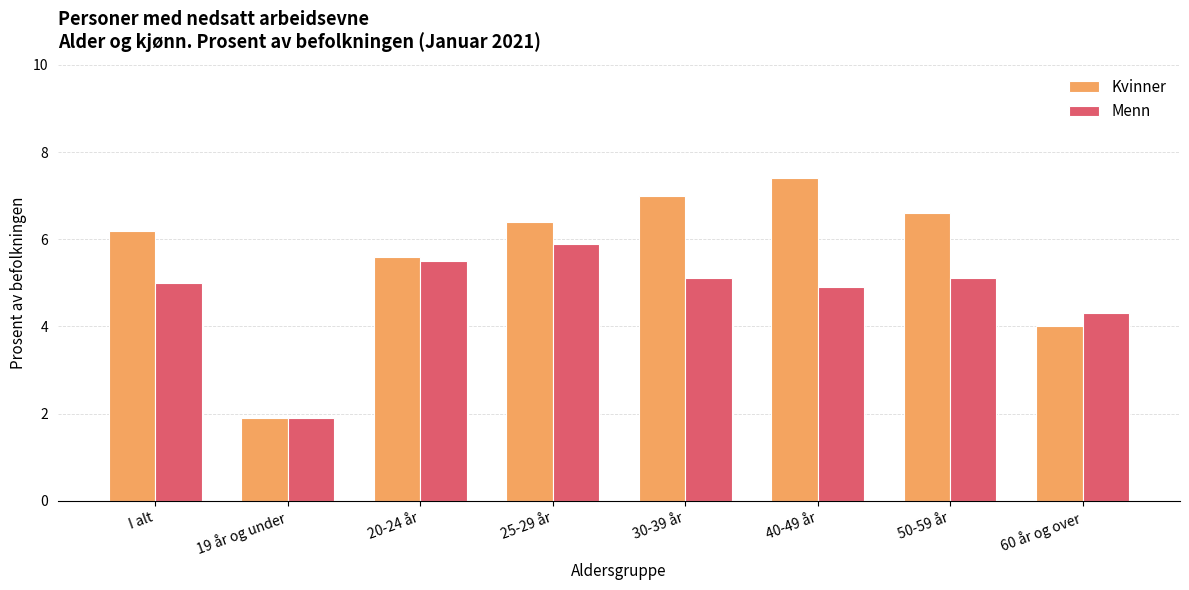

What is the sum of the Menn values at 25-29 år and 40-49 år?

10.8